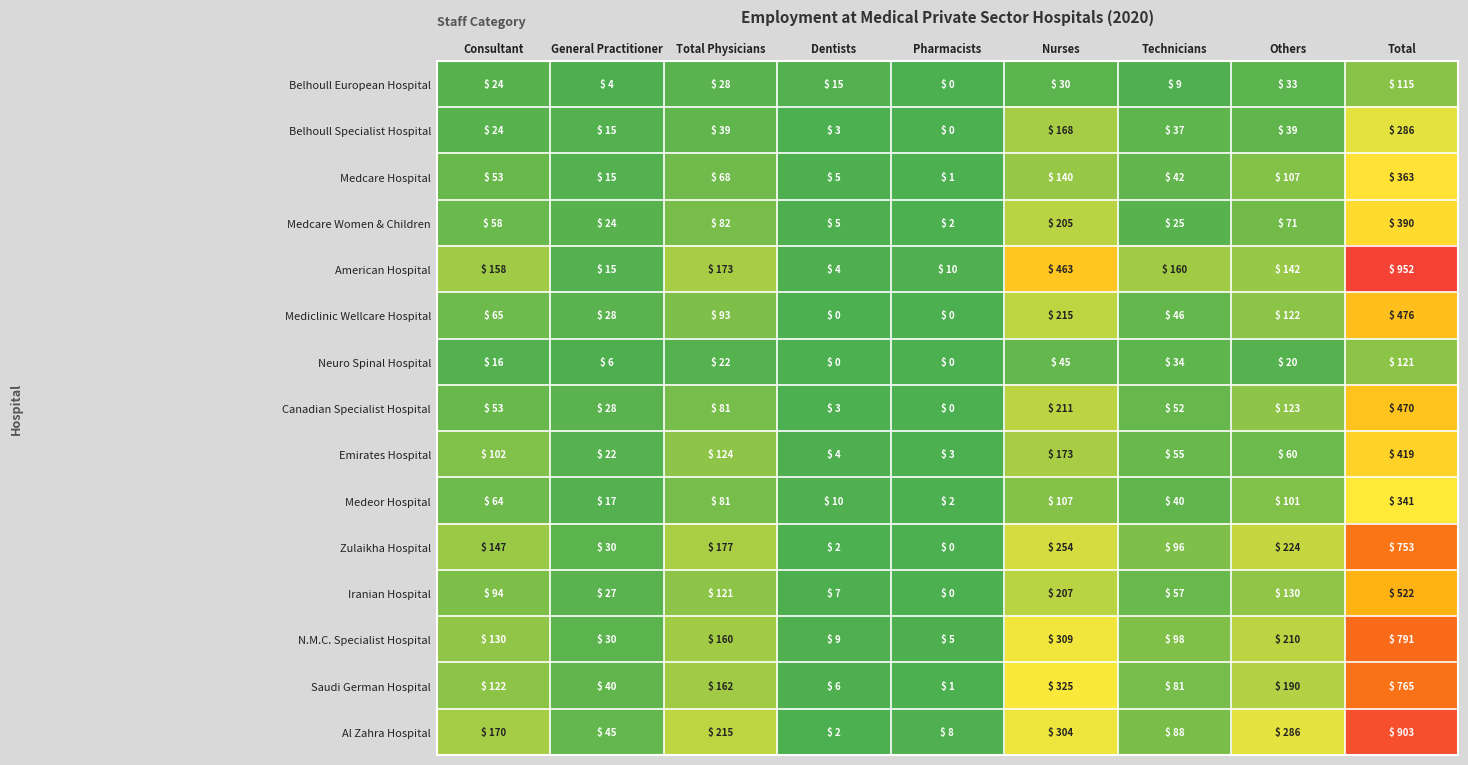

Which series changed the most between Pharmacists and Others?

Al Zahra Hospital